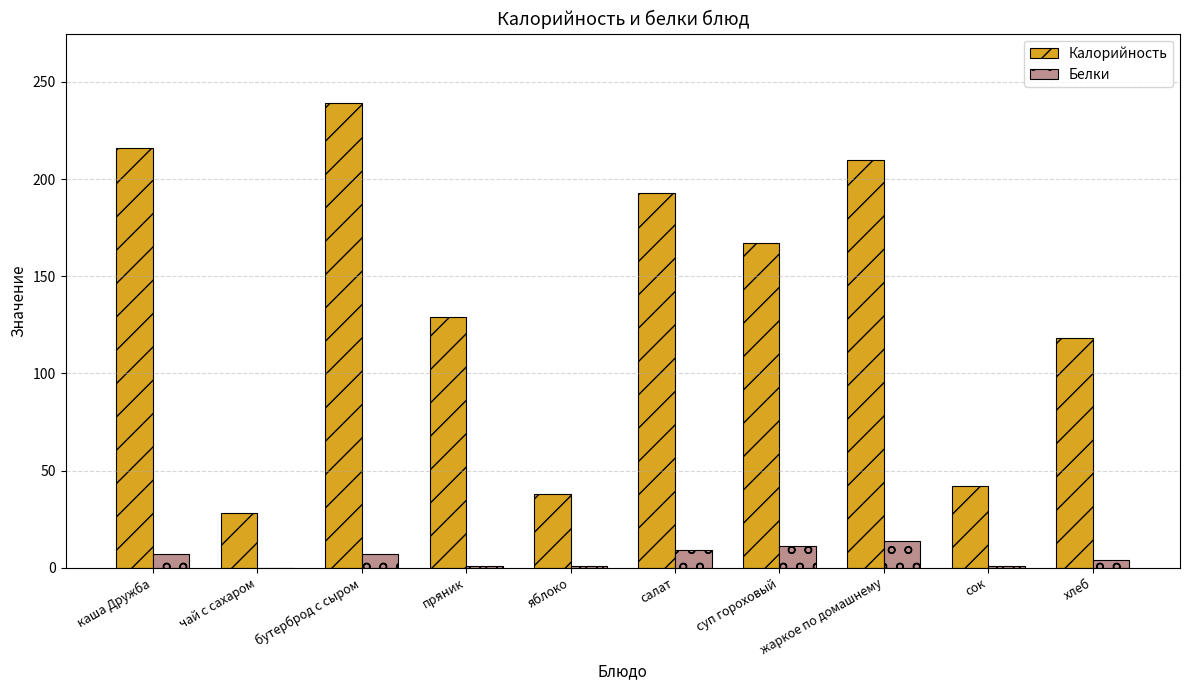

What are all the series names shown in the legend?

Калорийность, Белки